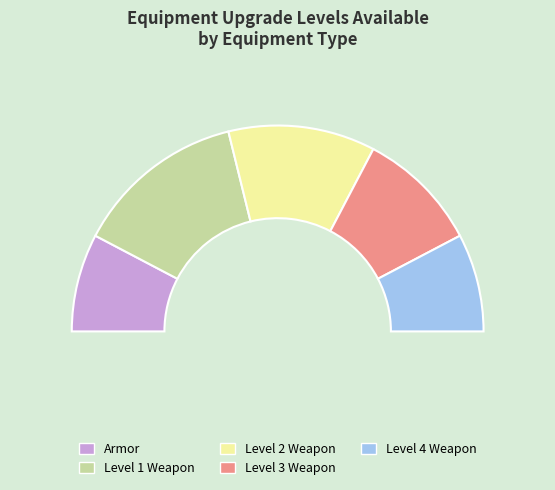

How many slices are in this pie chart?

5